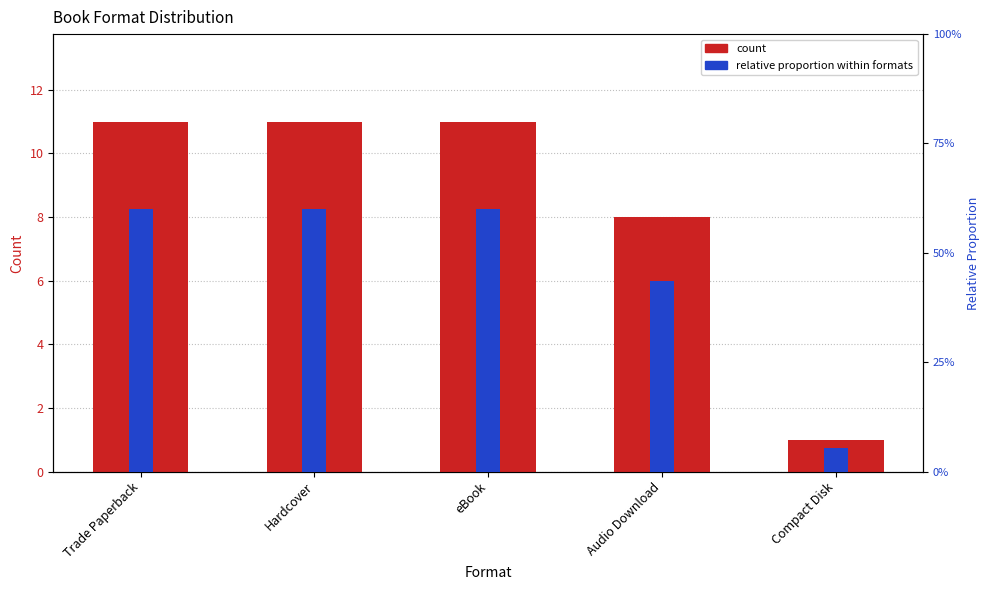

Which has a higher value, Hardcover or Audio Download?

Hardcover